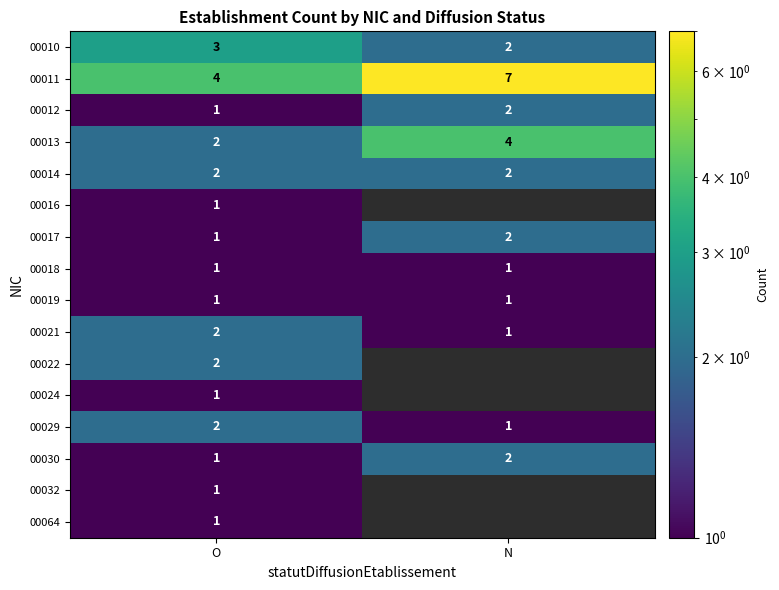

What is the smallest value displayed?

1.0